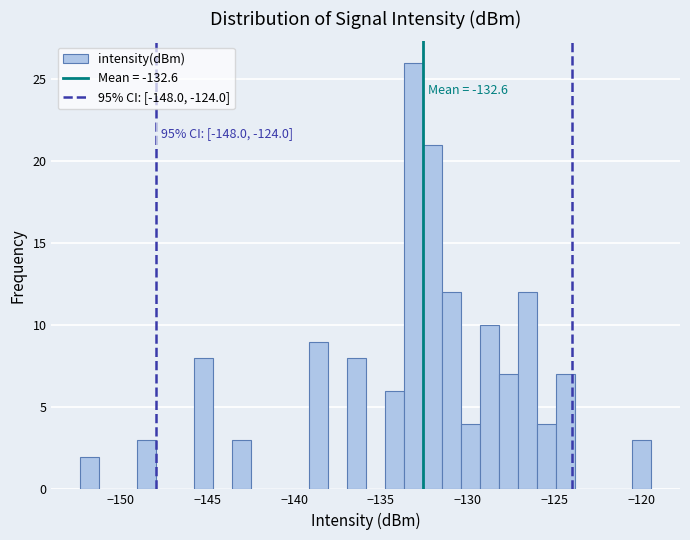

Around what value on the x-axis is the tallest bar? Give the approximate position of its centre, as read against the axis.

-133.0